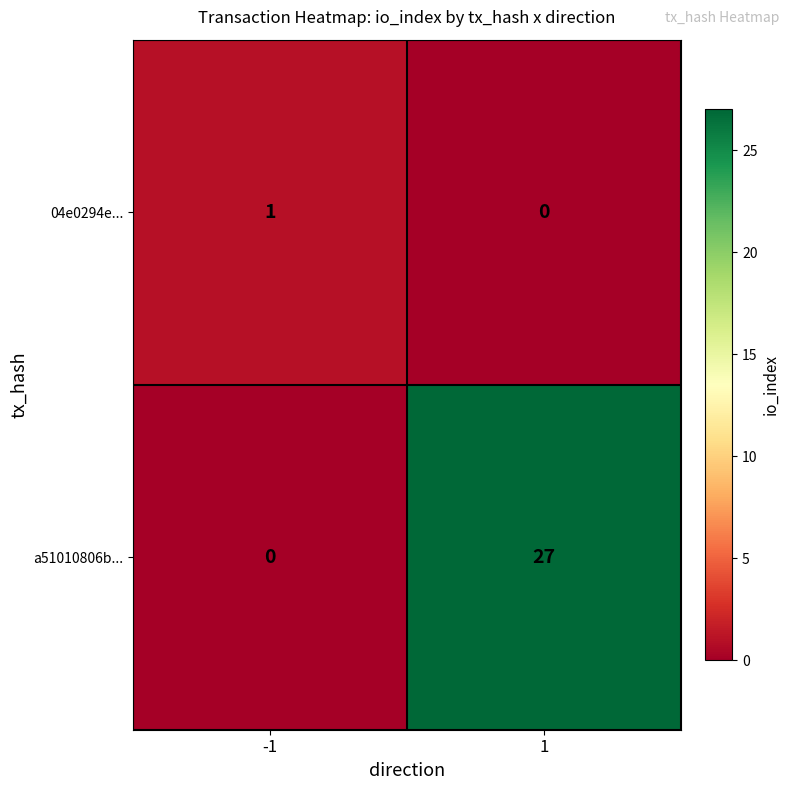

Which series has the largest total across all categories?

a51010806b...